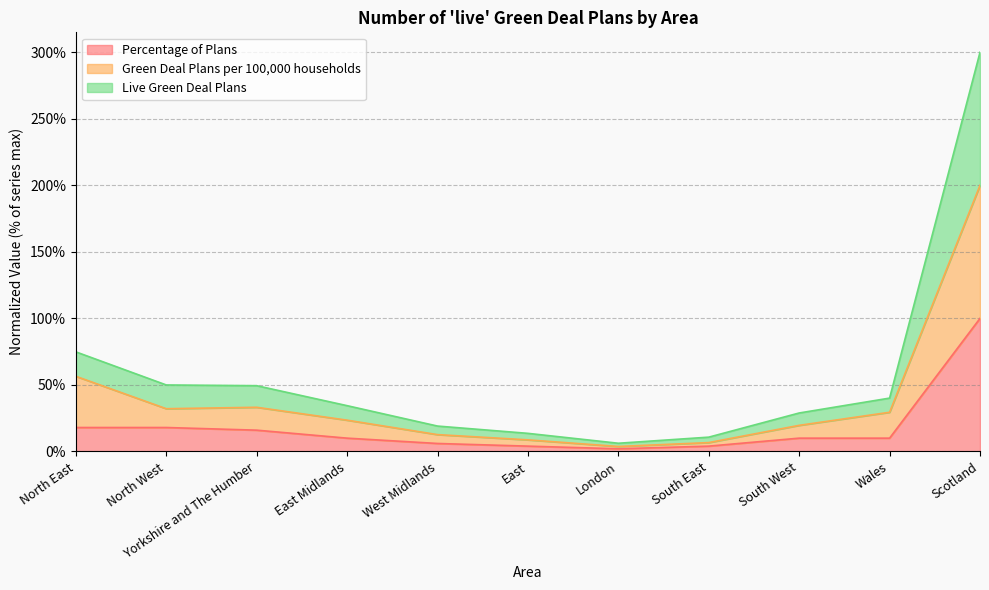

At which category does Green Deal Plans per 100,000 households reach its first local valley?

North West